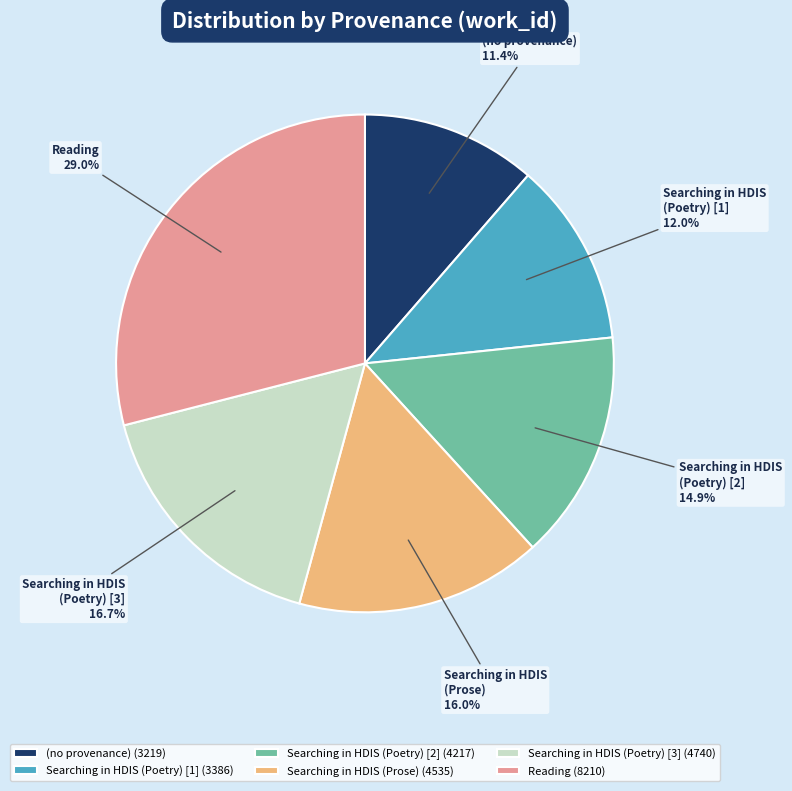

What percentage is NOT represented by Searching in HDIS (Poetry) [2]?

85.1%